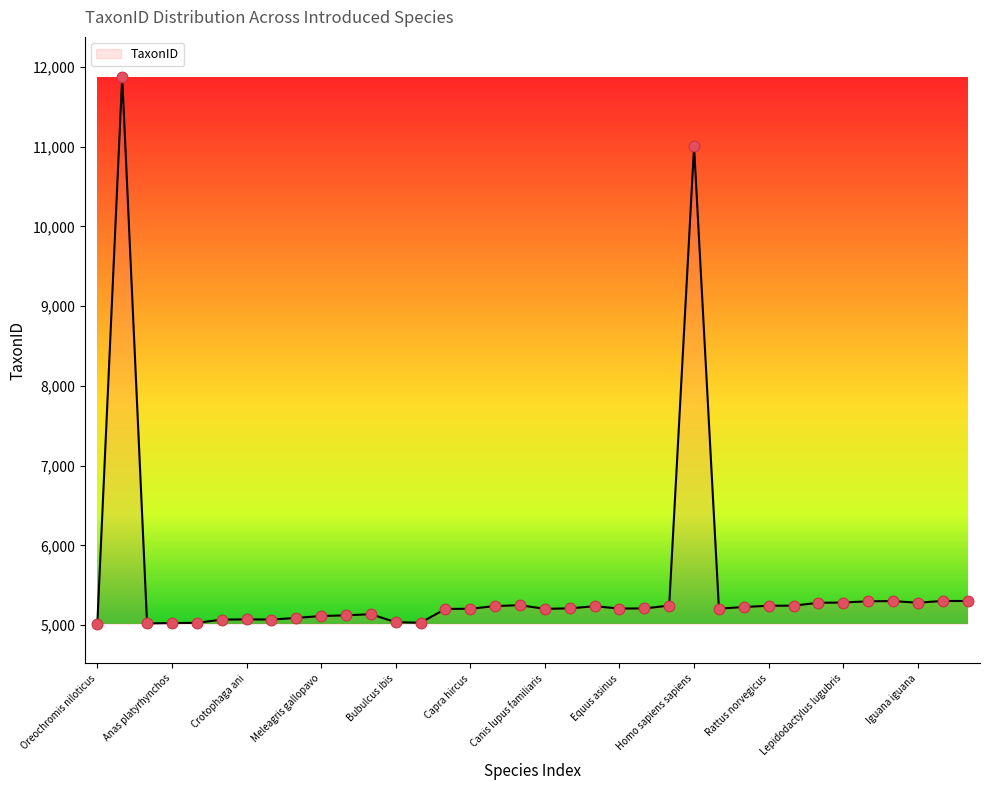

What is the smallest value displayed?

5020